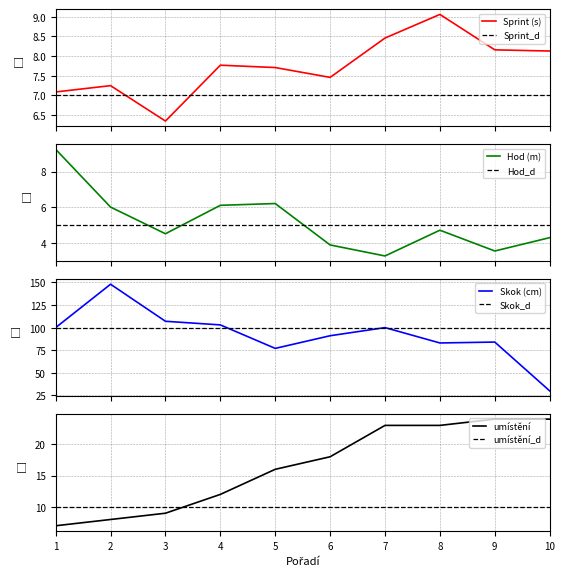

What is the maximum value for Skok (cm)?

148